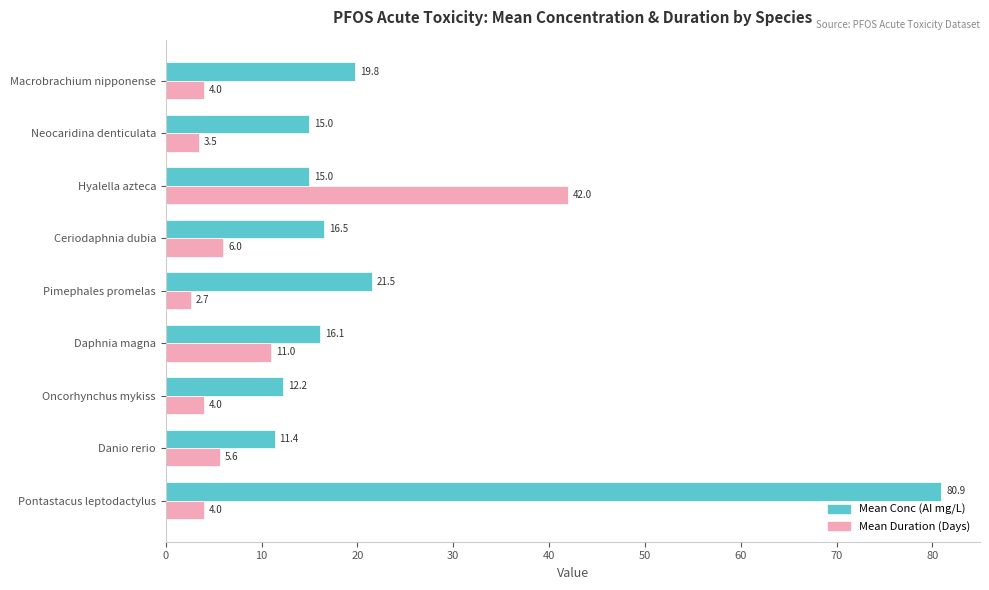

How many values in the Mean Conc (AI mg/L) series are below 16?

4